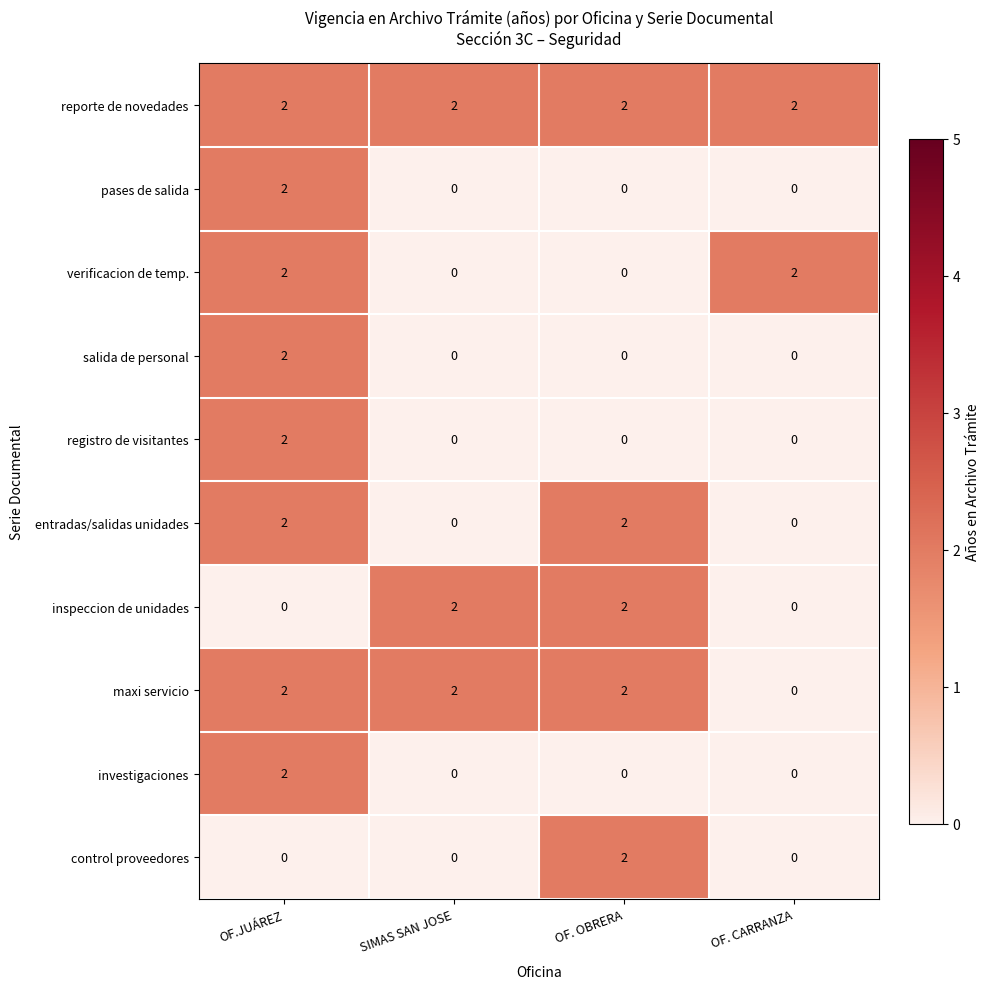

At which label does maxi servicio reach its minimum?

OF. CARRANZA